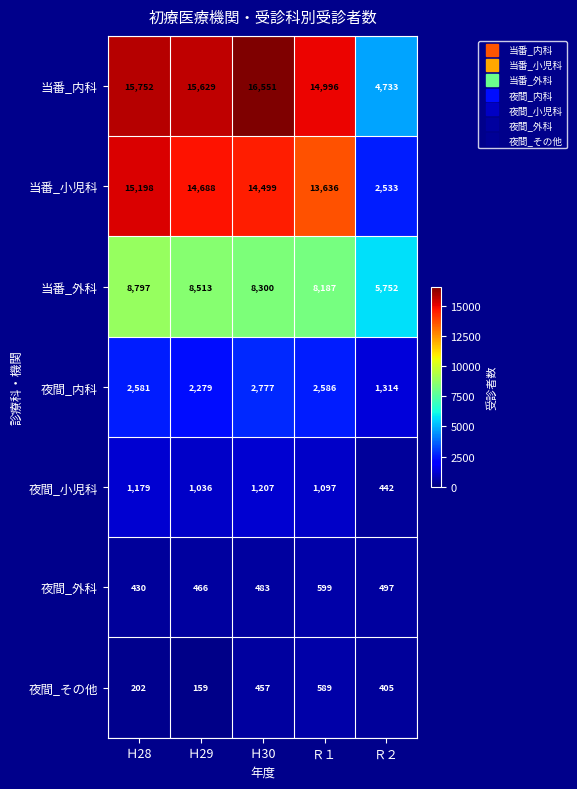

At which label is 当番_内科 closest to 10642?

Ｒ１